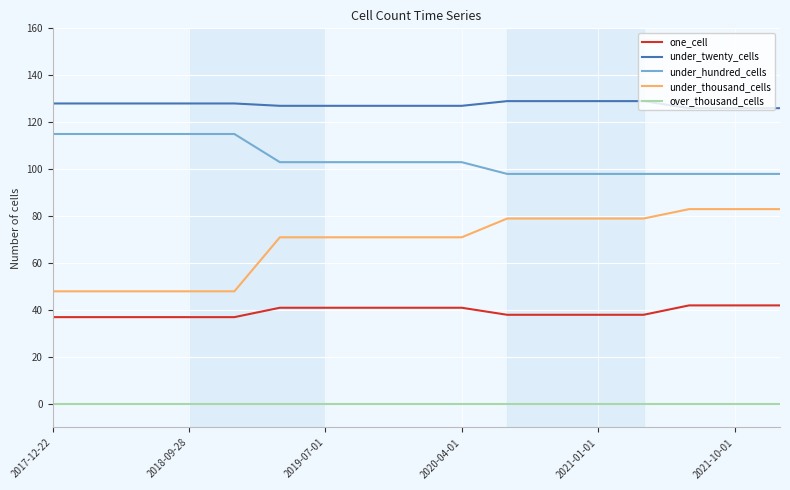

True or false: over_thousand_cells and under_twenty_cells intersect in this chart.

False